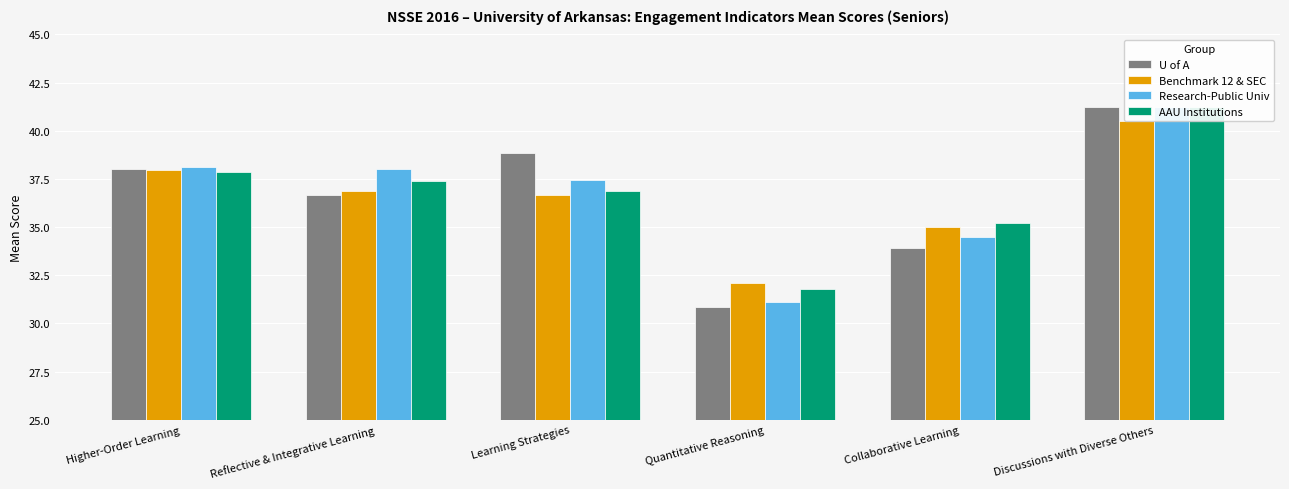

How many series are shown in this chart?

4